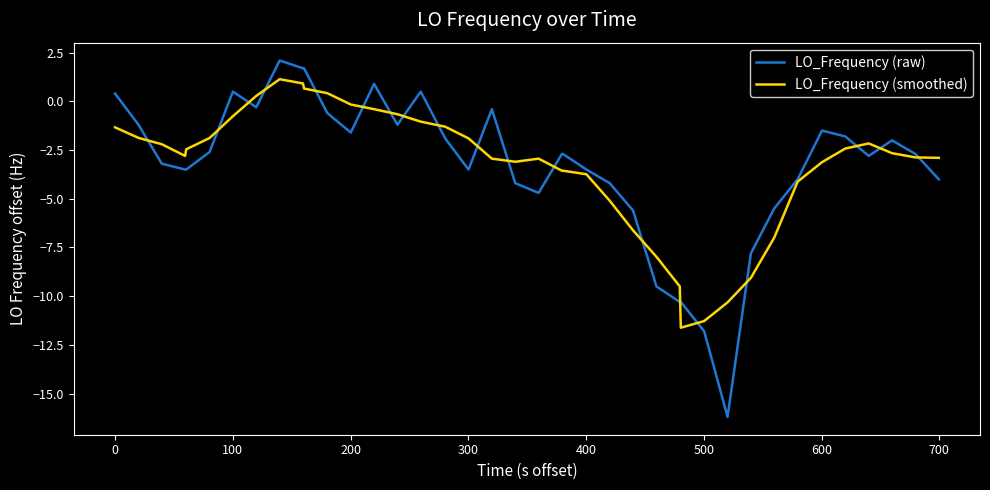

Rank the series by their maximum value, from lowest to highest.

LO_Frequency (smoothed), LO_Frequency (raw)